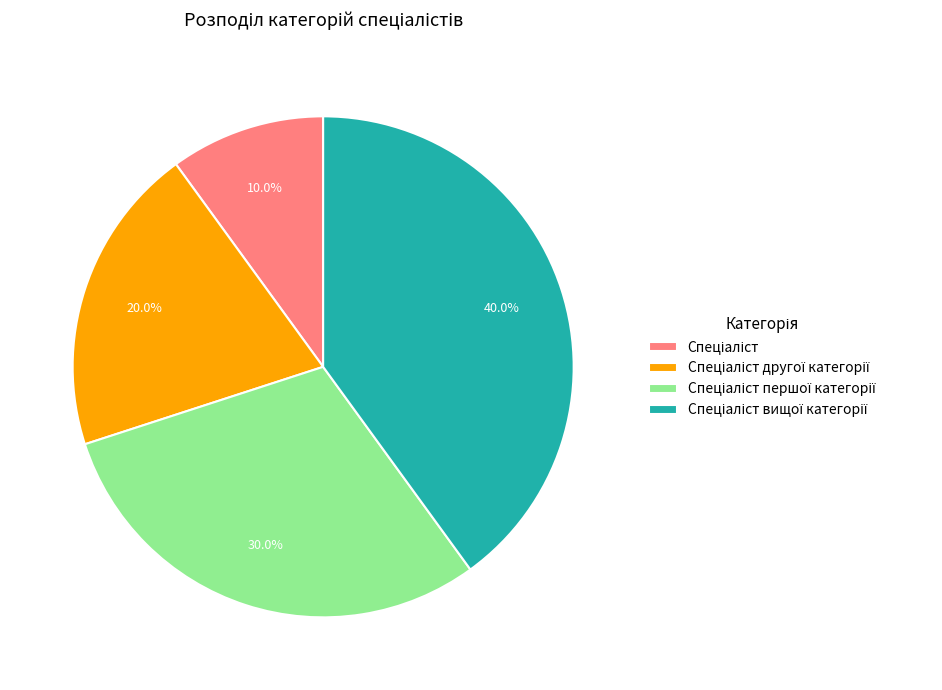

How many slices are in this pie chart?

4